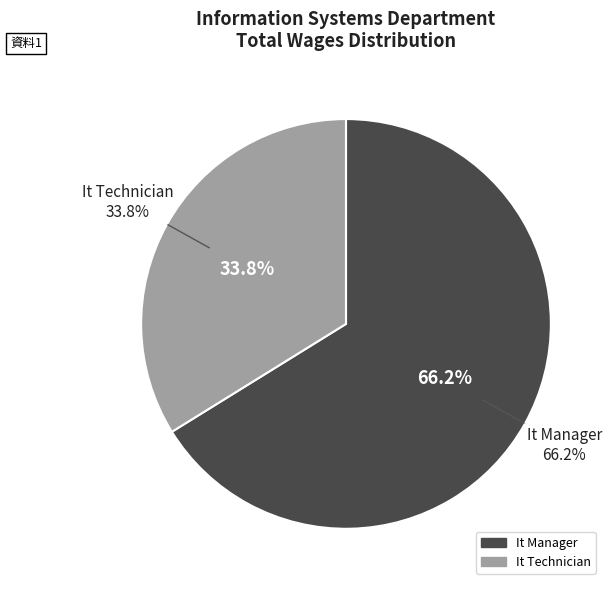

Which category has the smallest portion of the pie?

It Technician